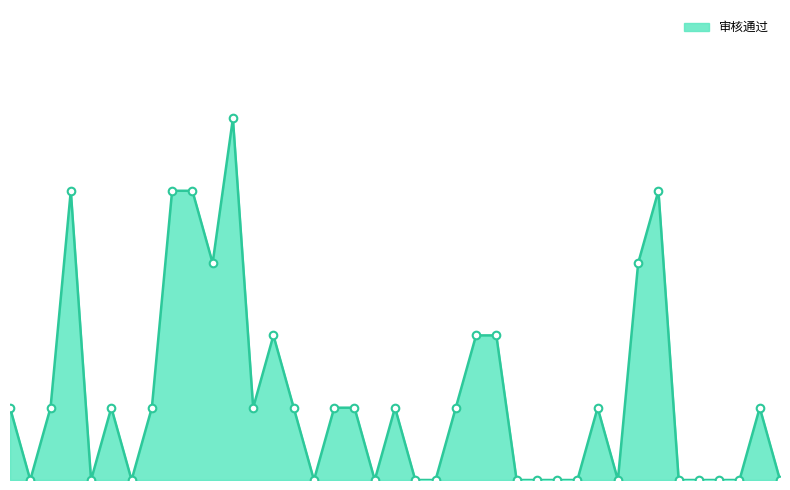

Is this an area chart (filled region under the line)?

Yes